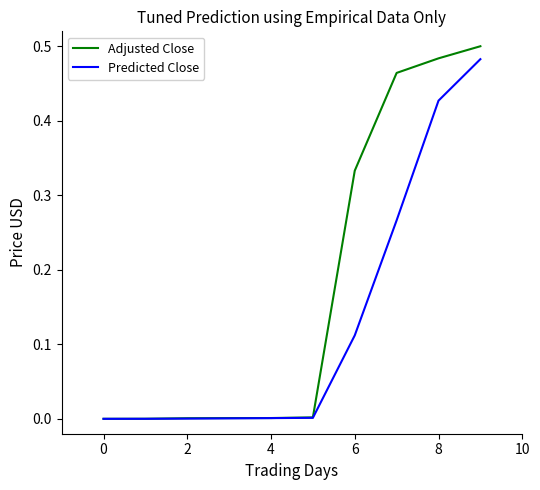

Which series has the largest total across all categories?

Adjusted Close